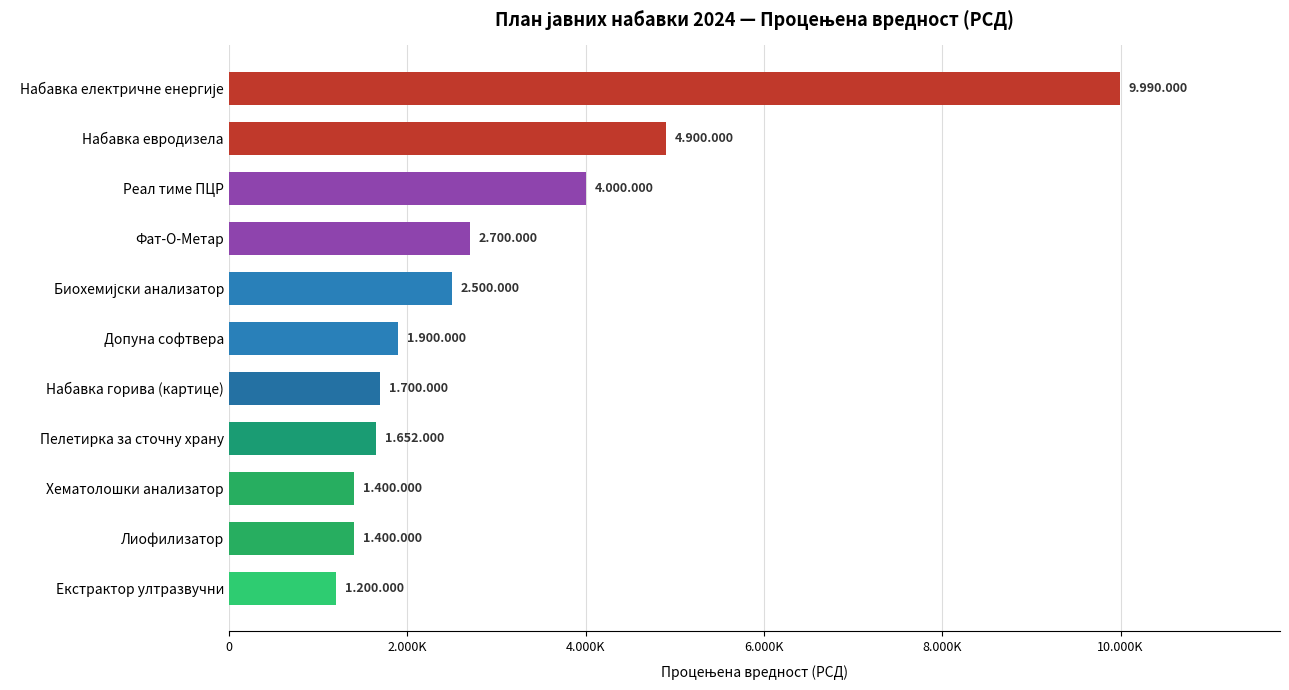

Are the bars grouped side by side (vs. stacked)?

No